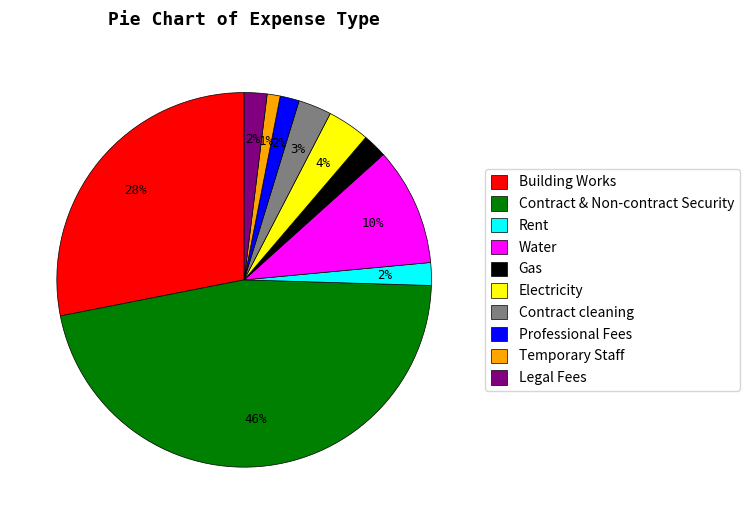

Combined, do Contract & Non-contract Security and Water account for over 50%?

Yes